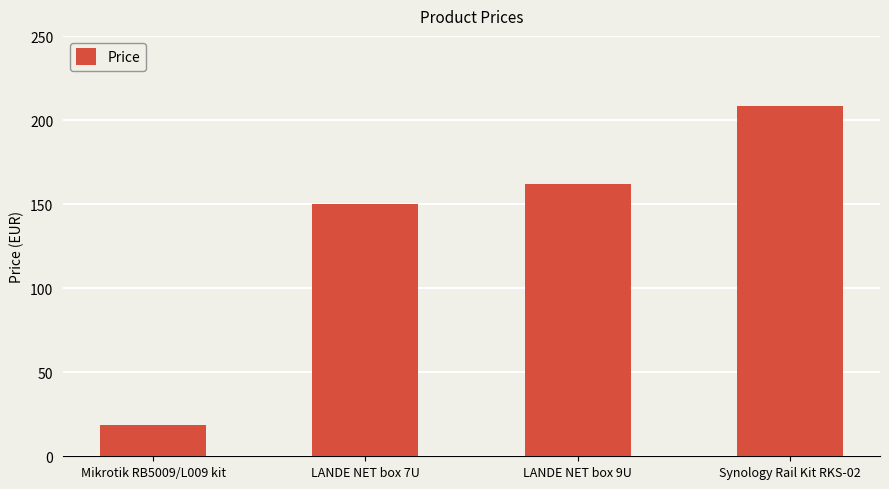

How many data points are less than 162?

2